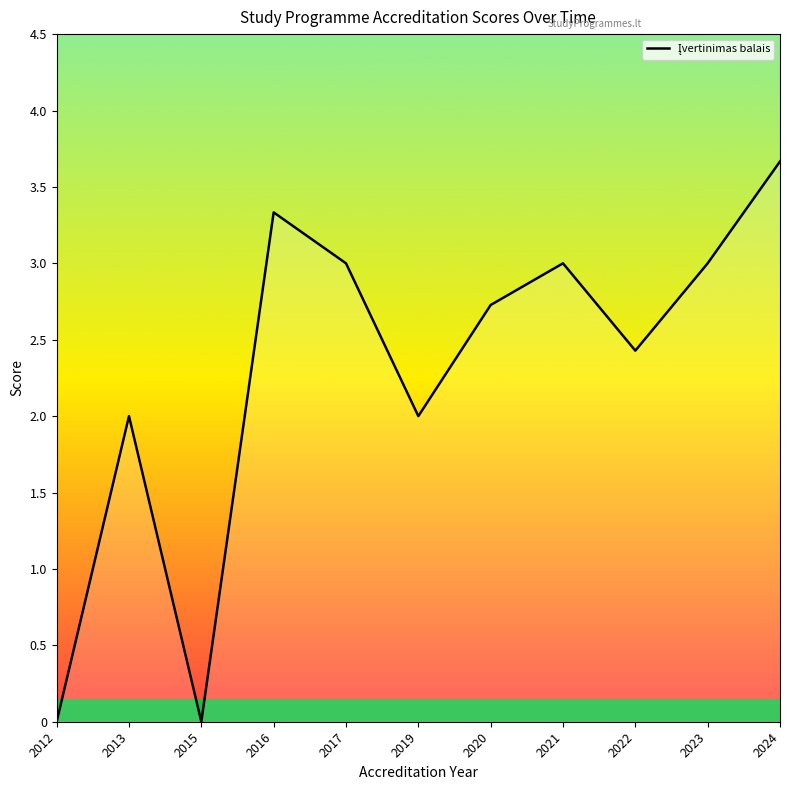

True or false: the data shows 2.0 at 2013.

True